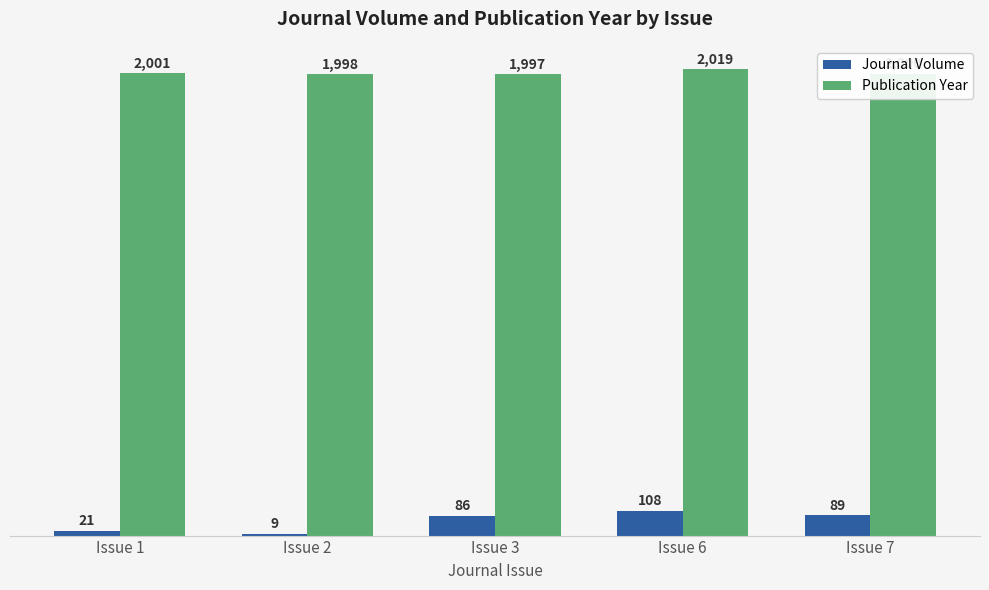

What is the value of the Publication Year bar at the 2nd from the left?

1998